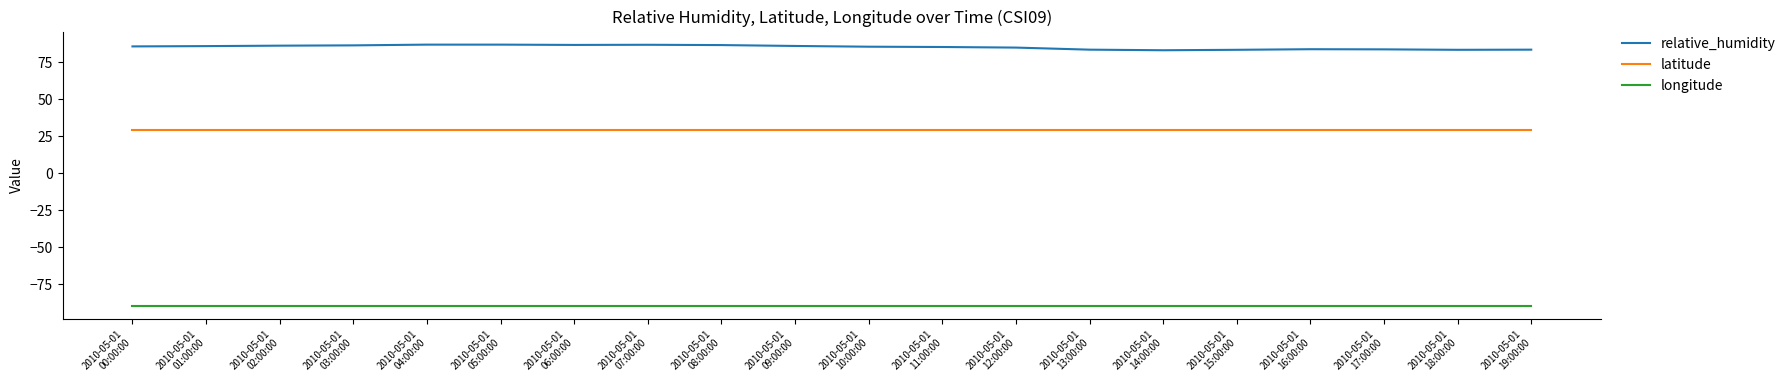

Which series has the largest range (max minus min)?

relative_humidity